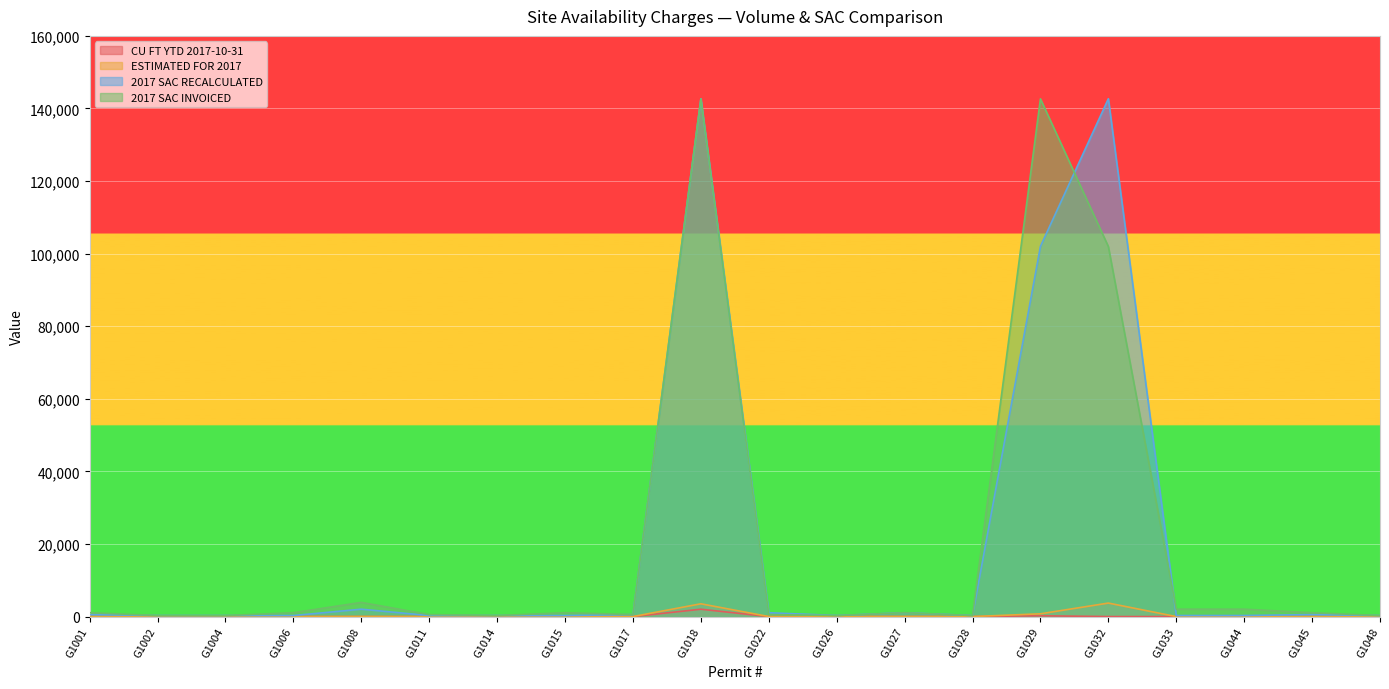

At which label does 2017 SAC INVOICED first exceed 1062?

G1008